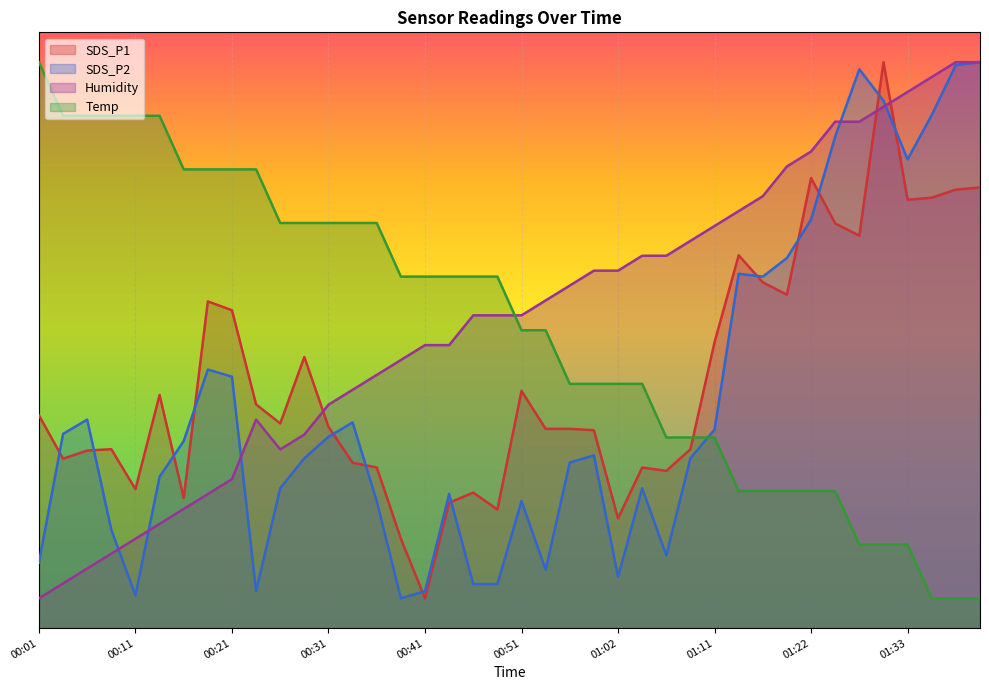

Between 00:41 and 01:04, which series saw the biggest shift?

SDS_P1